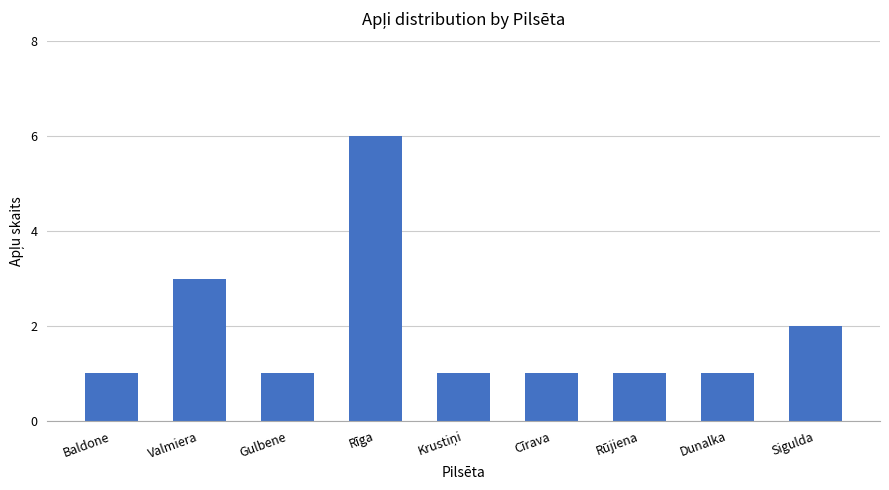

What is the label of the 8th bar from the right?

Valmiera